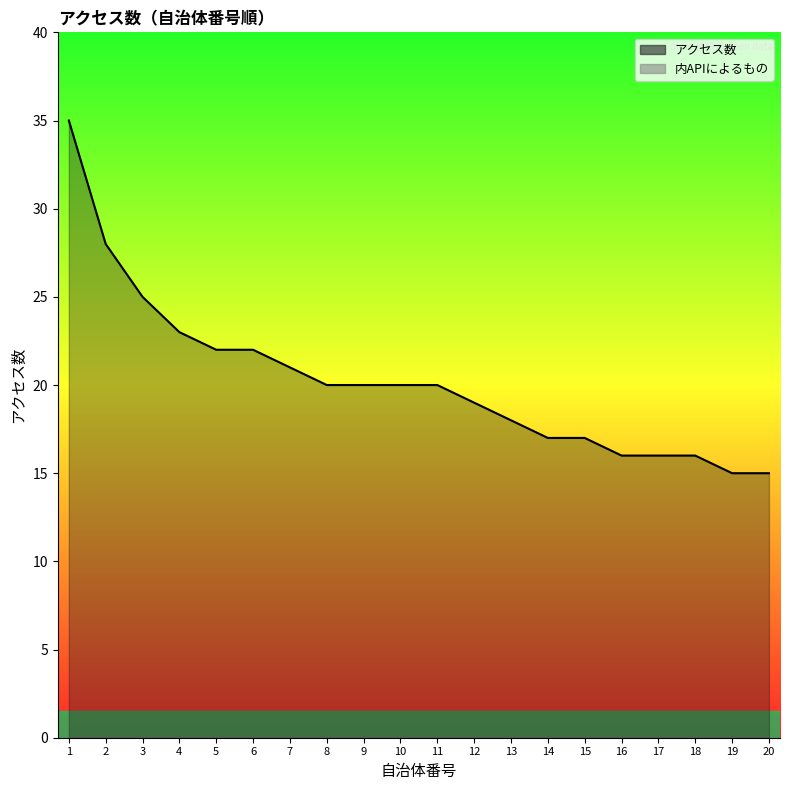

Which has a higher value, 19 or 1?

1